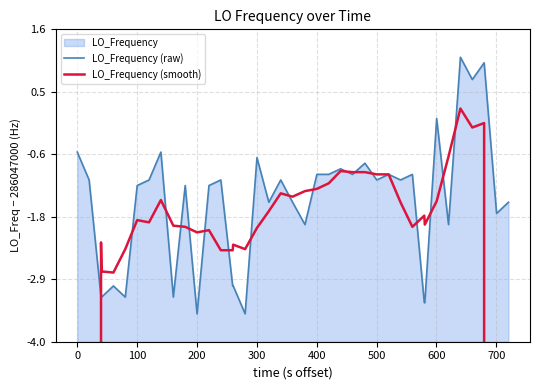

What is the maximum value for LO_Frequency (smooth)?

286047000.2